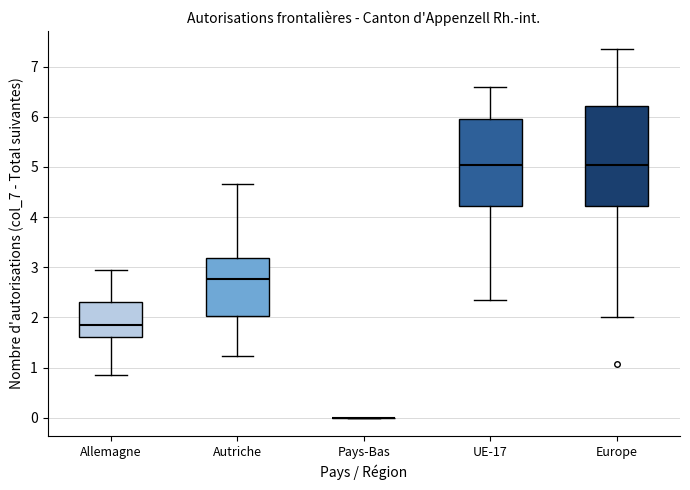

Reading left to right, read every box against the y-axis: the position of its median line, the range the box covers, and the ends of its whiskers. The values are not printed on the chart, so give them approximately, as read against the axis.

Allemagne: median 1.9, box 1.6 to 2.3, whiskers 0.9 to 2.9
Autriche: median 2.8, box 2.0 to 3.2, whiskers 1.2 to 4.7
Pays-Bas: box collapsed to a line at 0.0, whiskers 0.0 to 0.0
UE-17: median 5.0, box 4.2 to 6.0, whiskers 2.4 to 6.6
Europe: median 5.0, box 4.2 to 6.2, whiskers 2.0 to 7.3